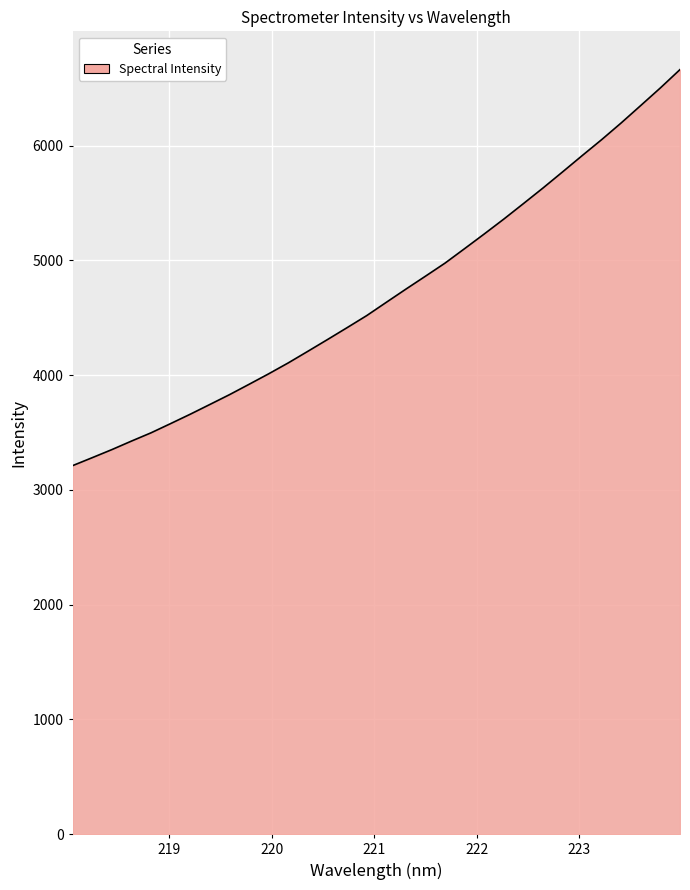

What is the maximum value shown in the chart?

6661.6